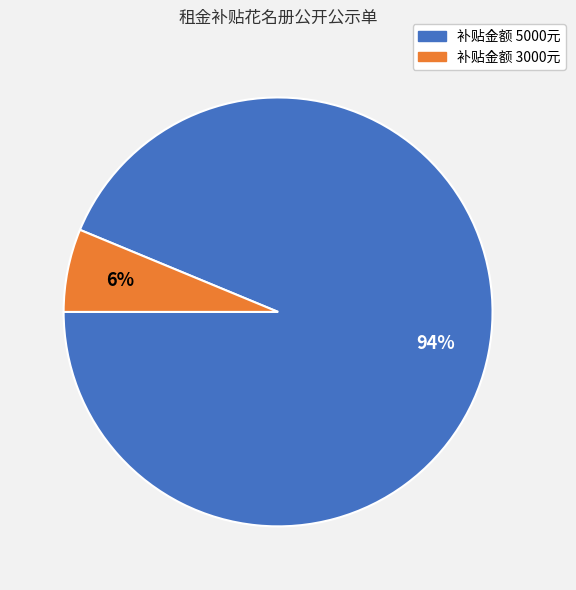

How many slices are in this pie chart?

2